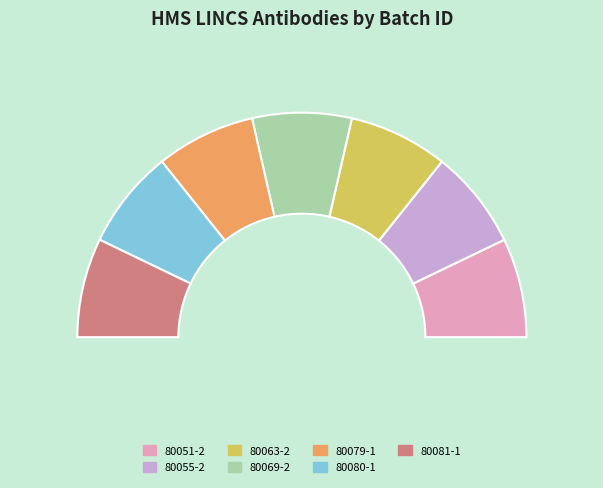

True or false: 80069-2 accounts for 27% of the total.

False